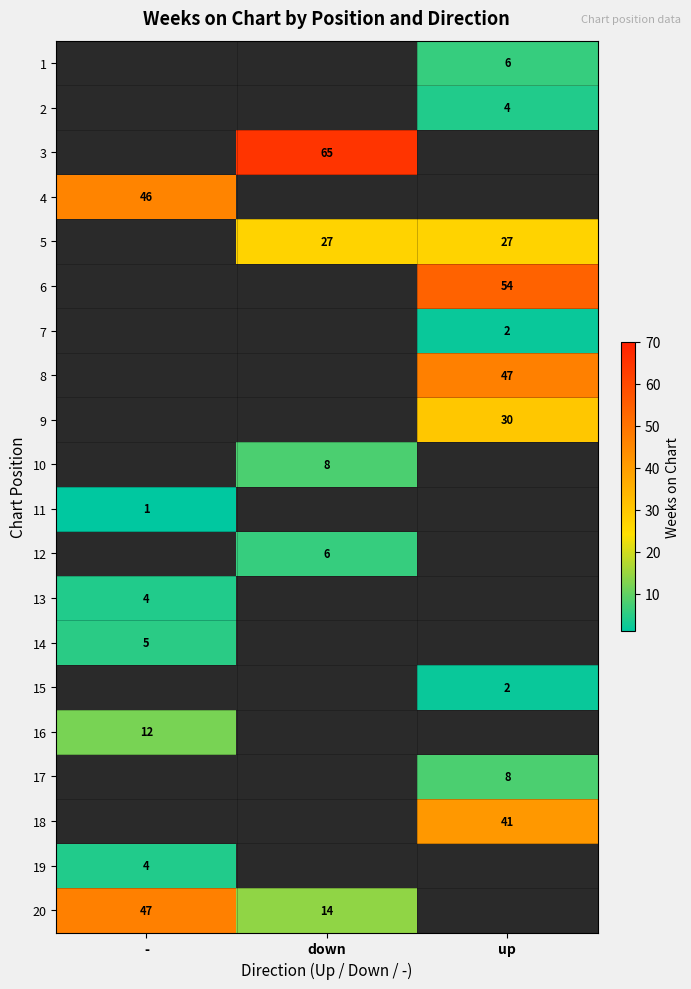

What is the spread (max minus min) of values at up?

52.0